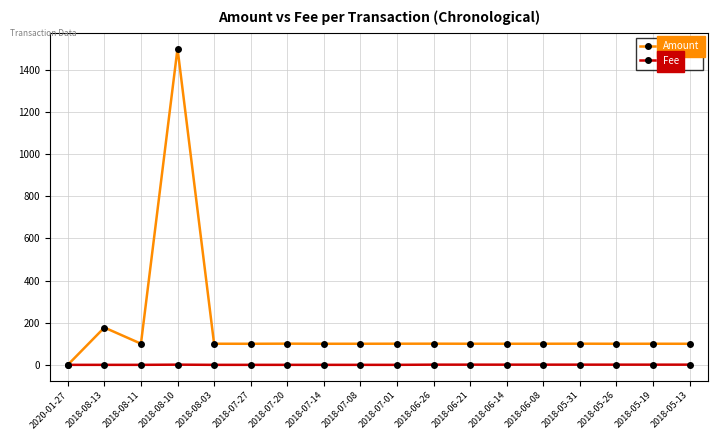

How many data points in Amount are above 100?

17